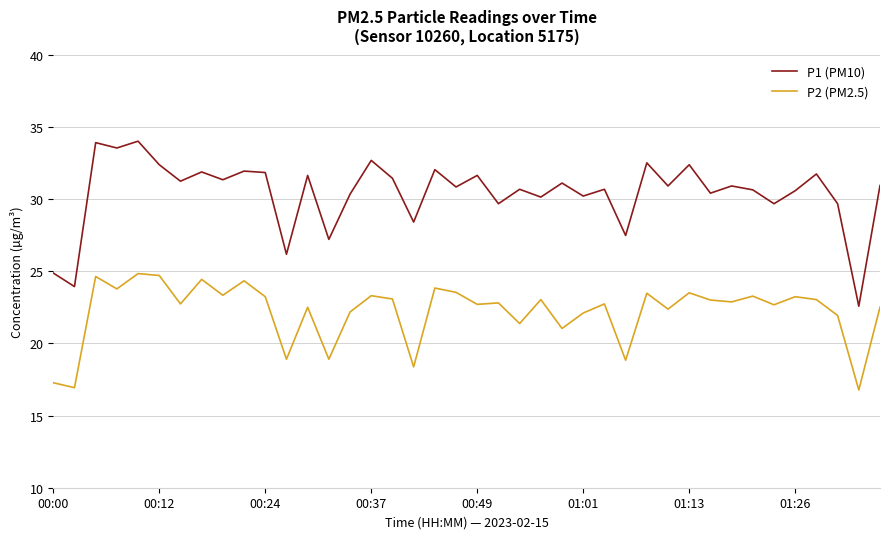

Rank the series by their maximum value, from lowest to highest.

P2 (PM2.5), P1 (PM10)